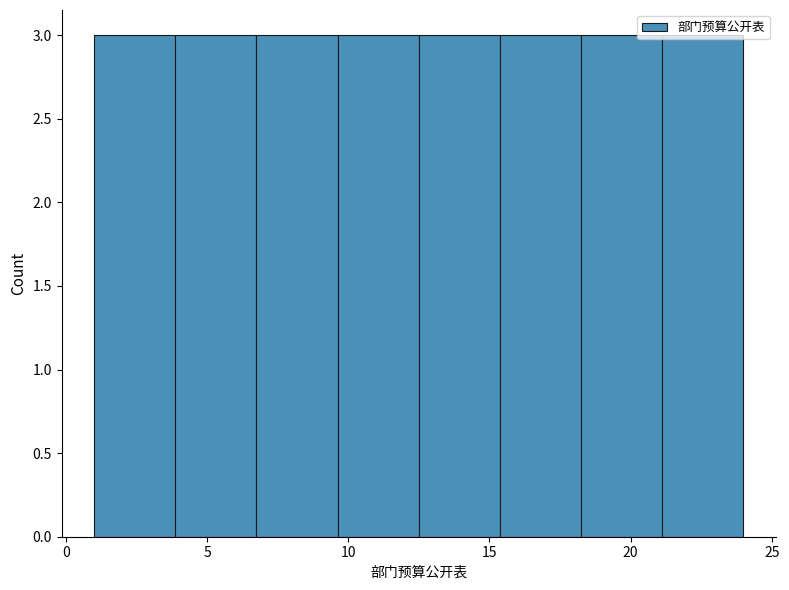

What is the height of the bar covering 21.0 to 24.0 on the x-axis? Neither the bar edges nor the heights are printed on the chart, so give them approximately, as read against the axes.

3